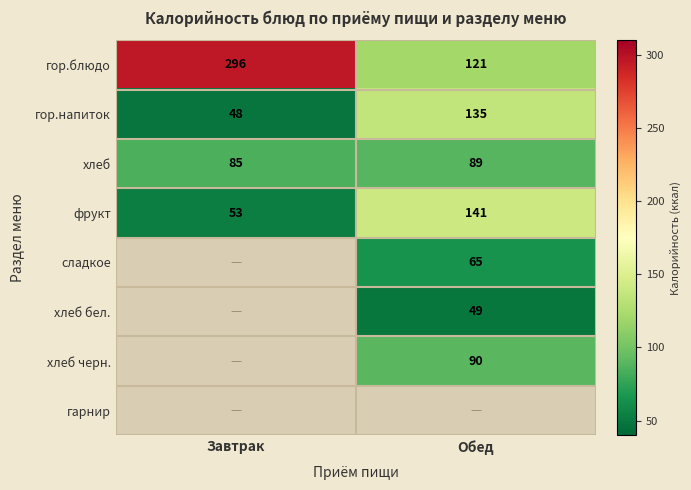

True or false: гор.блюдо has a value of 121 at Обед.

True